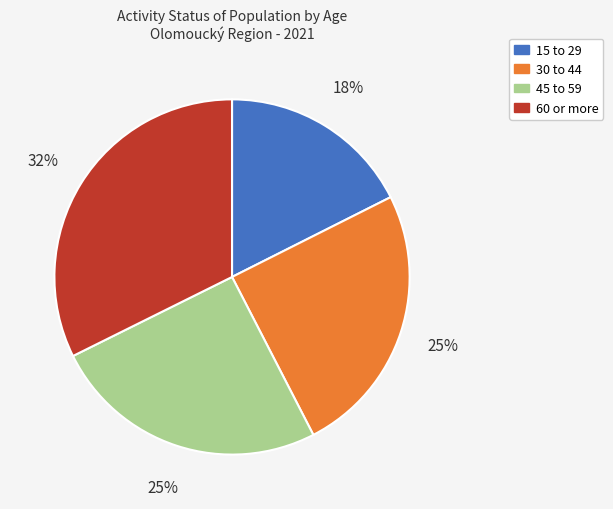

Count the number of slices in the pie.

4